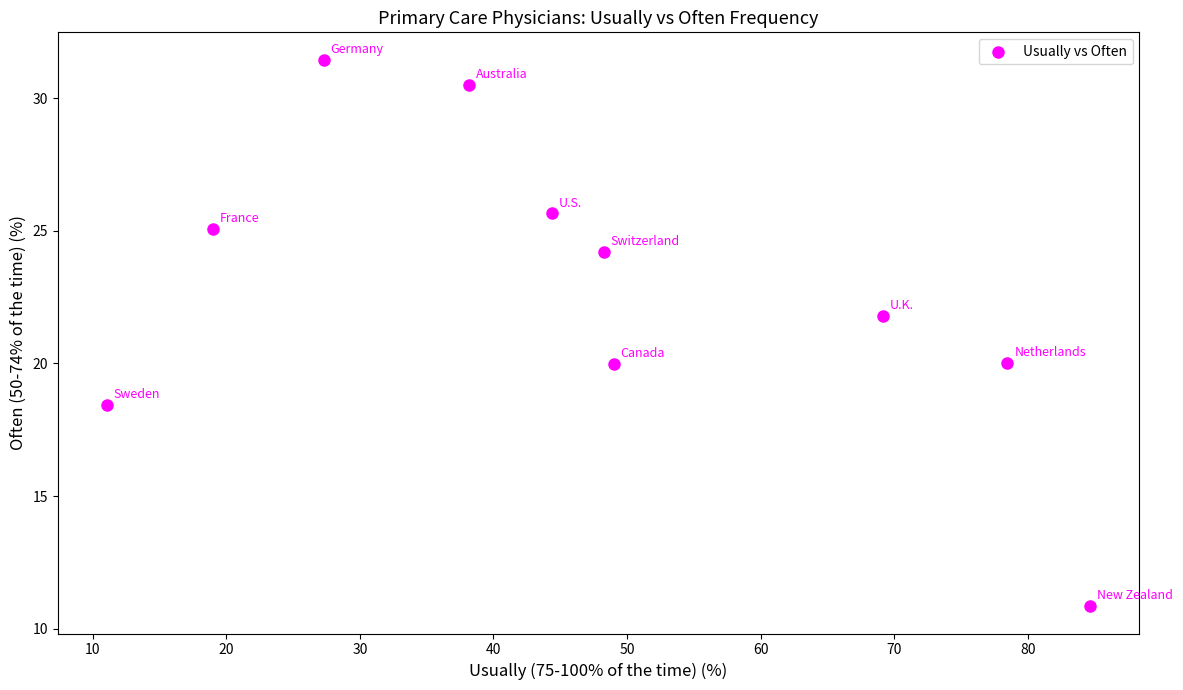

What is the range of X values (max minus min)?

73.6